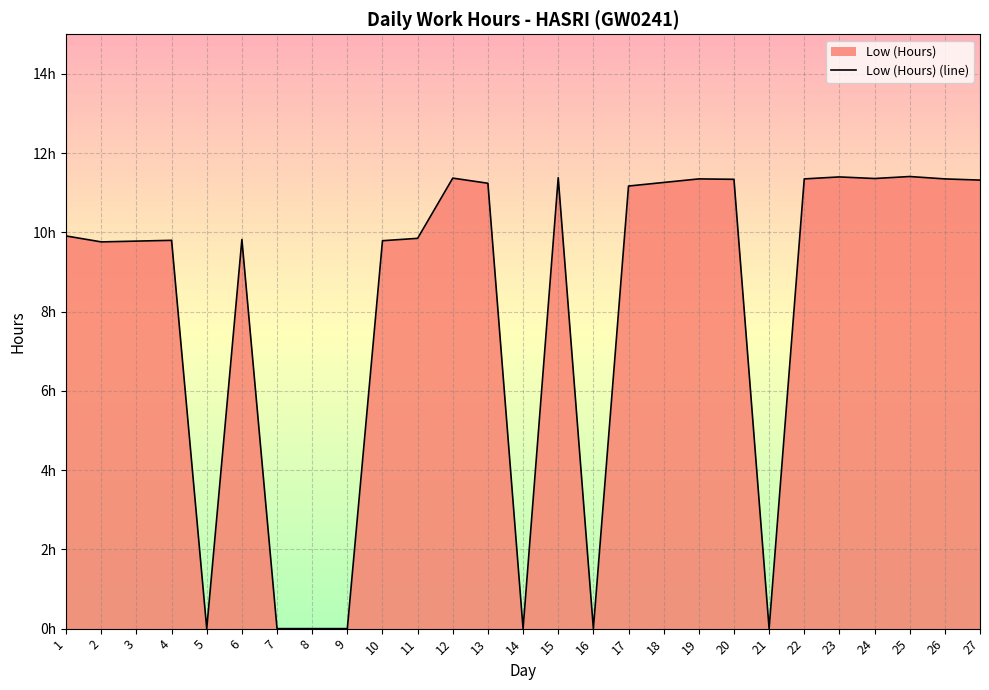

What is the difference between the maximum and minimum values?

11.4